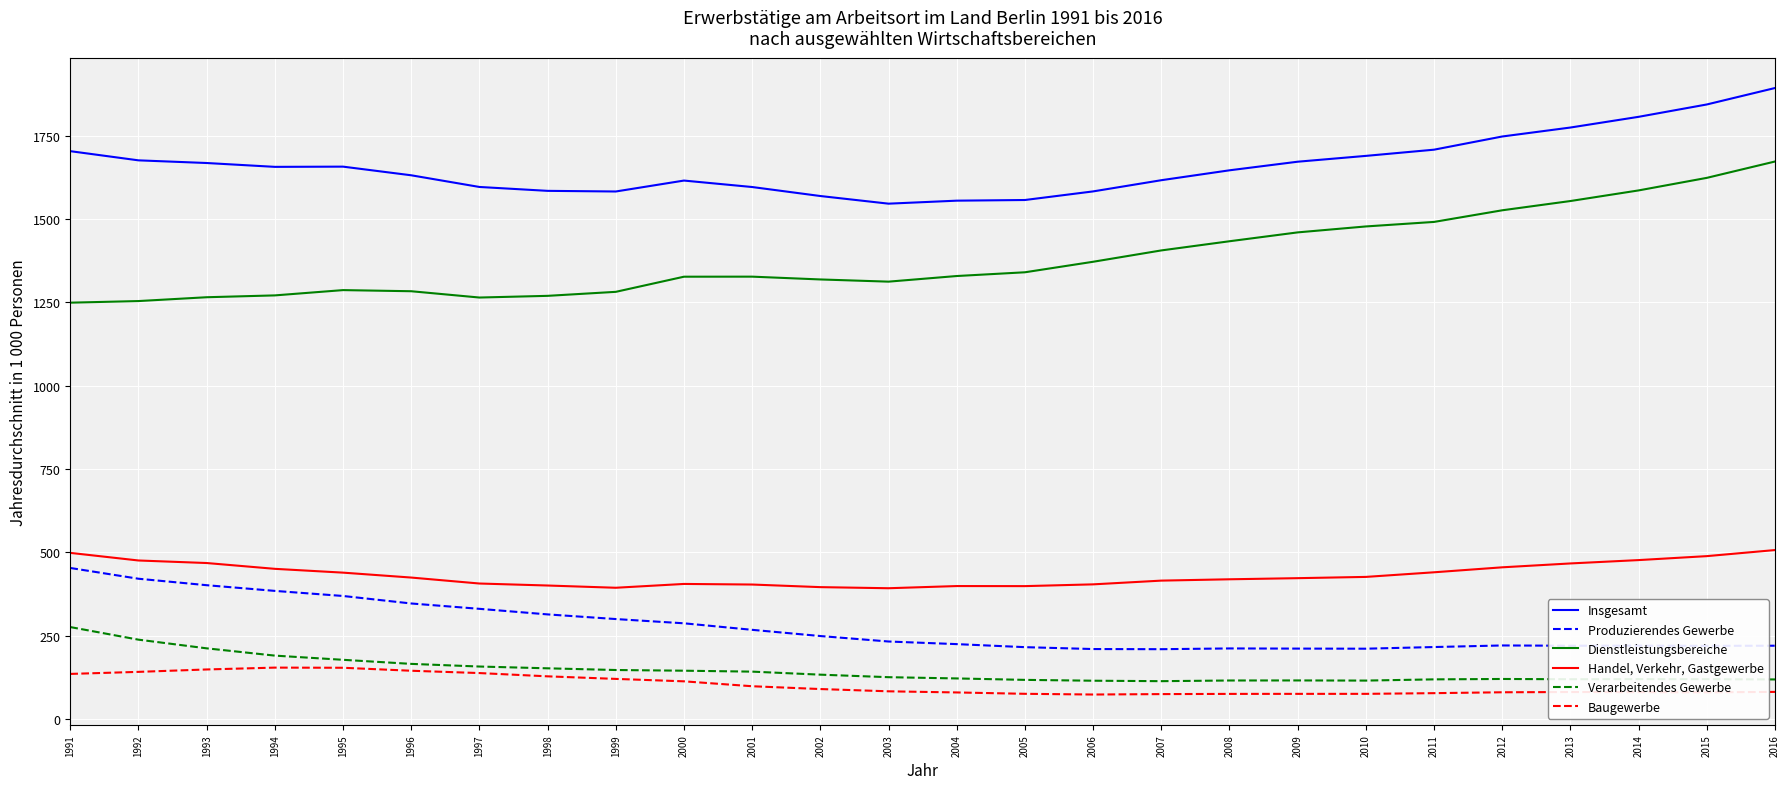

True or false: Handel, Verkehr, Gastgewerbe and Verarbeitendes Gewerbe intersect in this chart.

False